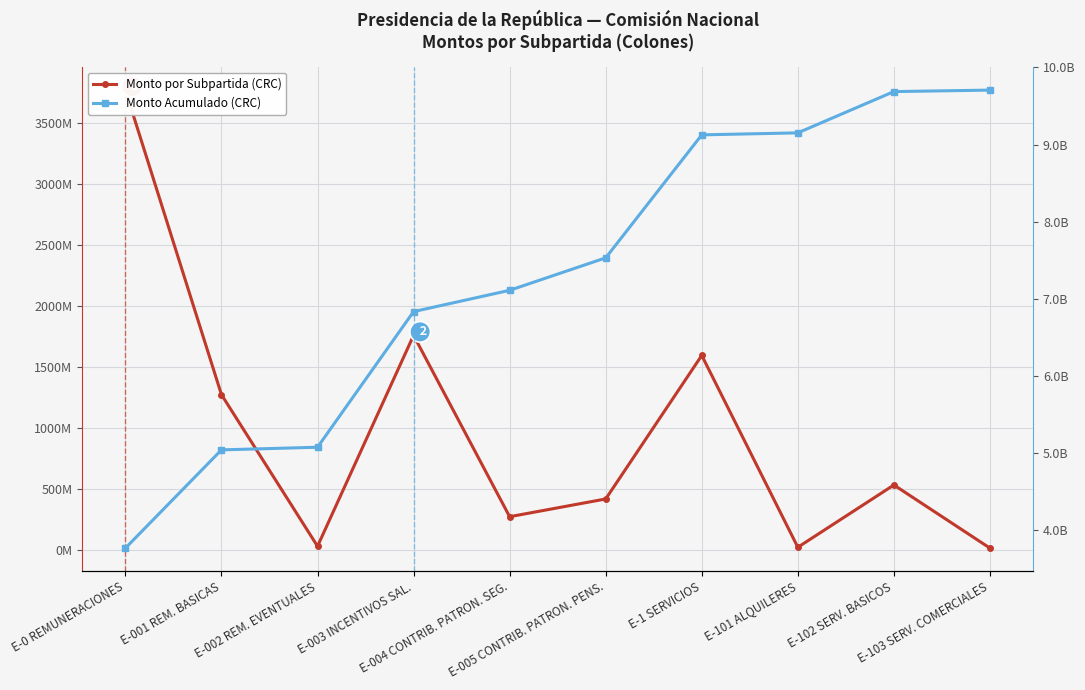

Which series has the largest total across all categories?

Monto Acumulado (CRC)